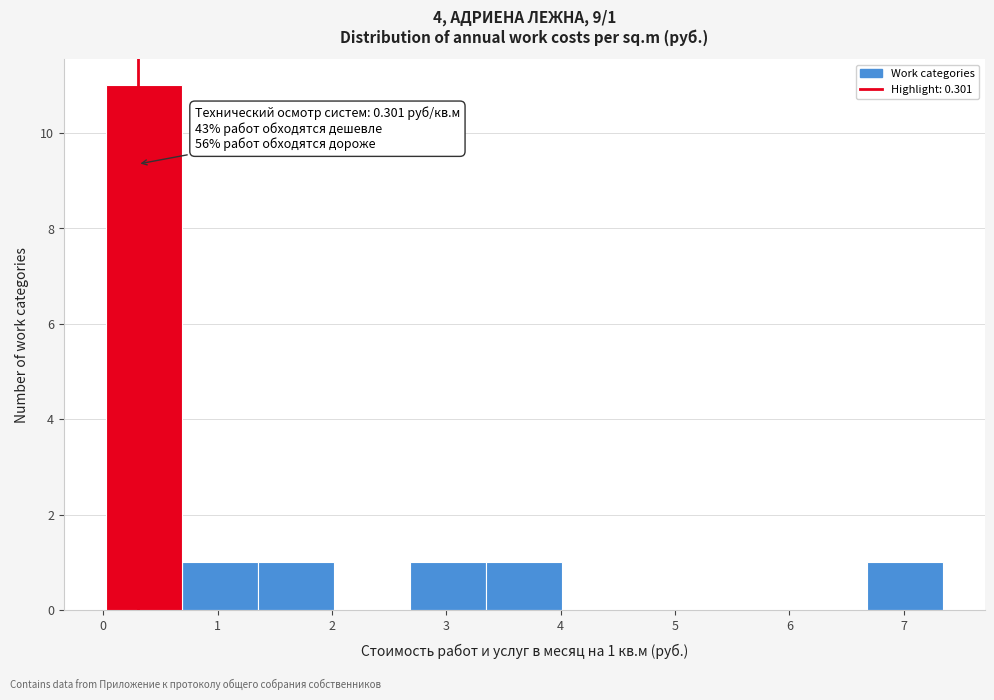

Which range on the x-axis has the tallest bar?

0.0 to 0.7